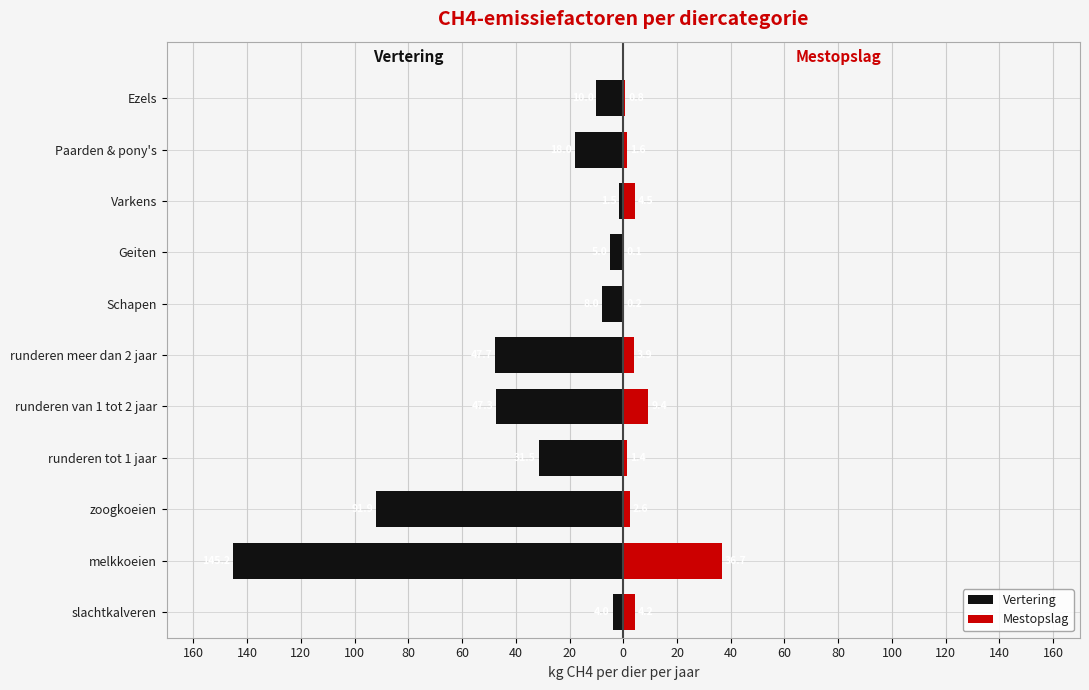

Is it true that Vertering equals -145.2 at 140?

True